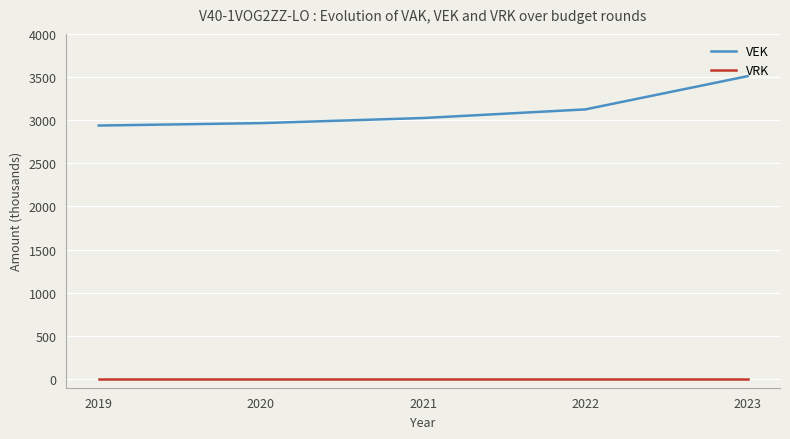

Reading left to right, list all the values displayed in this chart.

VEK: 2019=2938	2020=2966	2021=3025	2022=3125	2023=3510
VRK: 2019=0	2020=0	2021=0	2022=0	2023=0